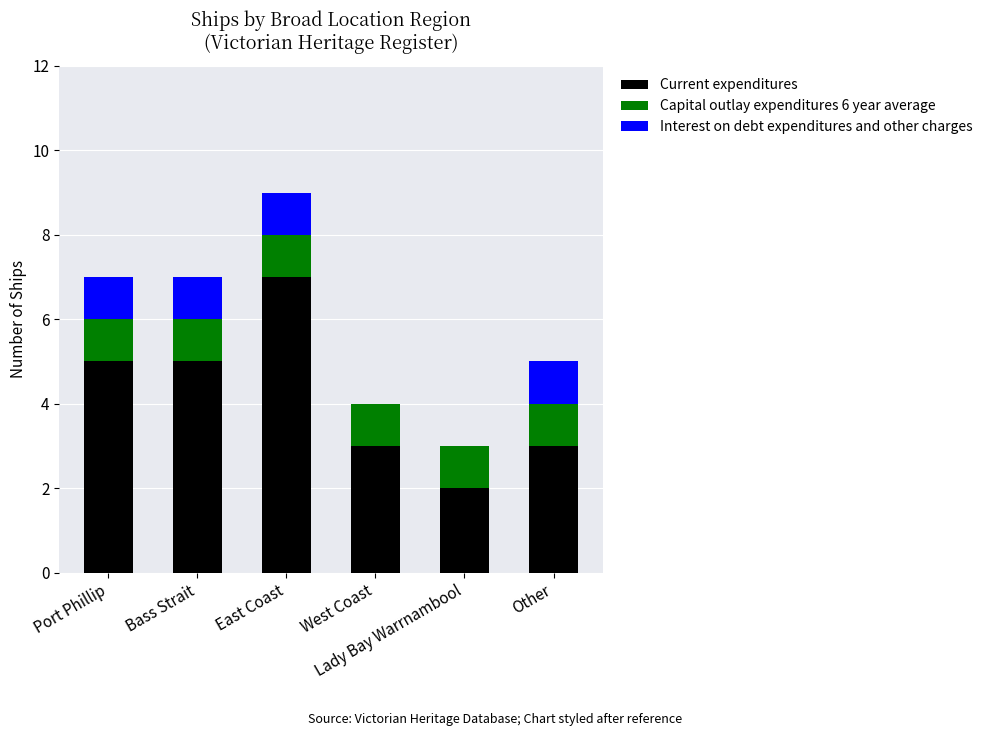

The value of Current expenditures at Port Phillip is 7. True or false?

False